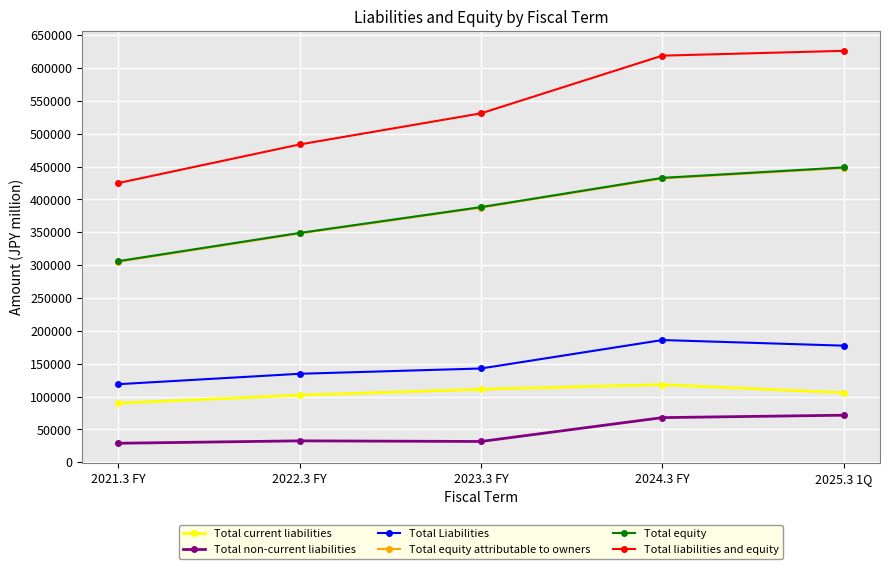

Is this an area chart (filled region under the line)?

No